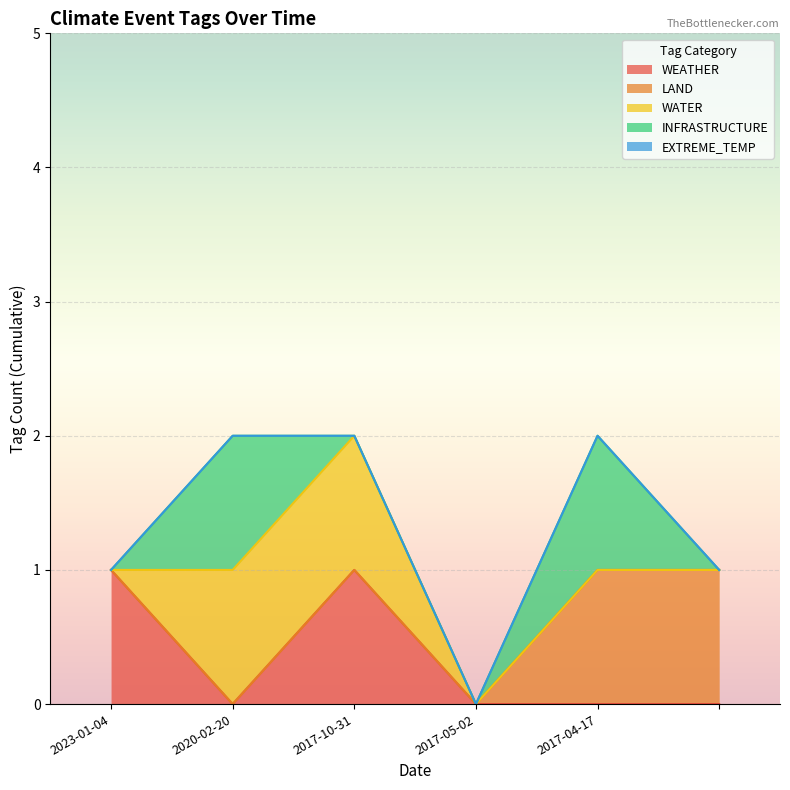

In WEATHER, how many points are higher than both neighbors (excluding endpoints)?

1